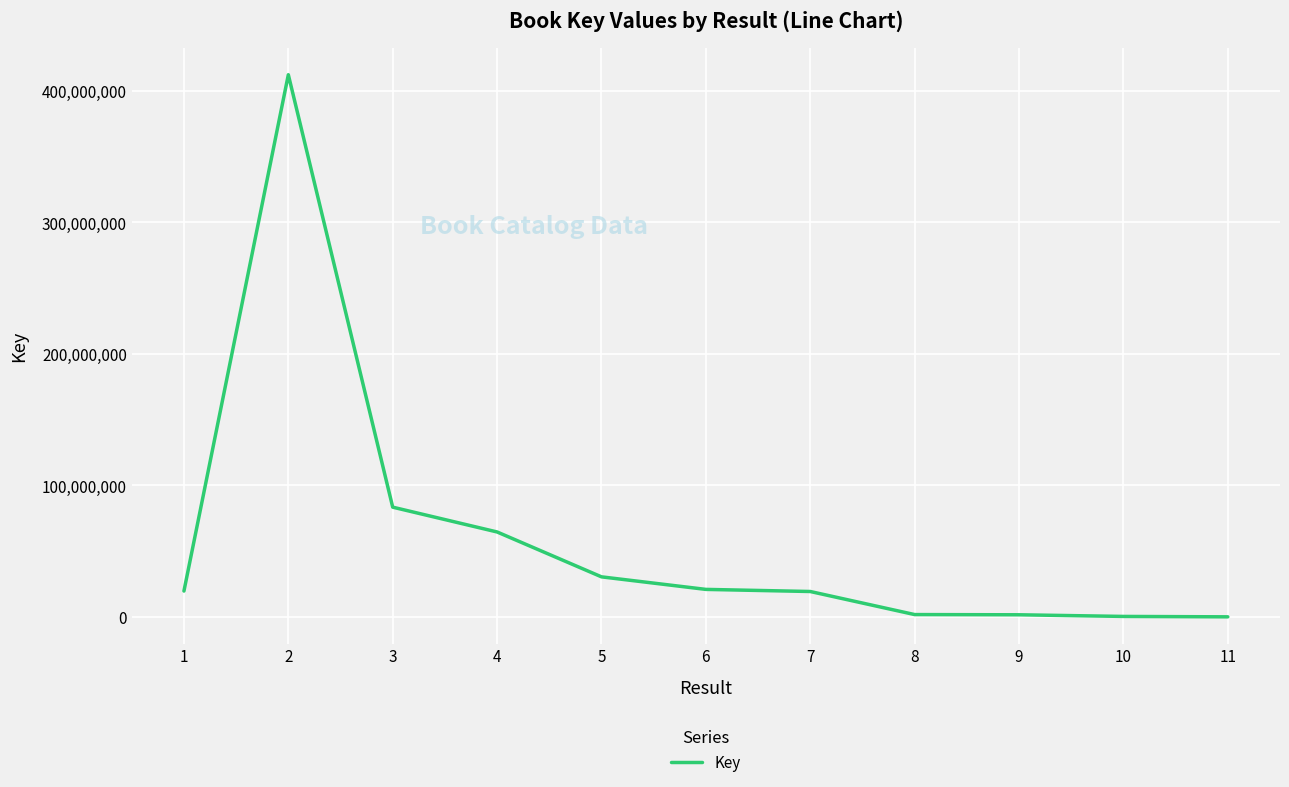

What is the change in value from 5 to 7?

-11148727